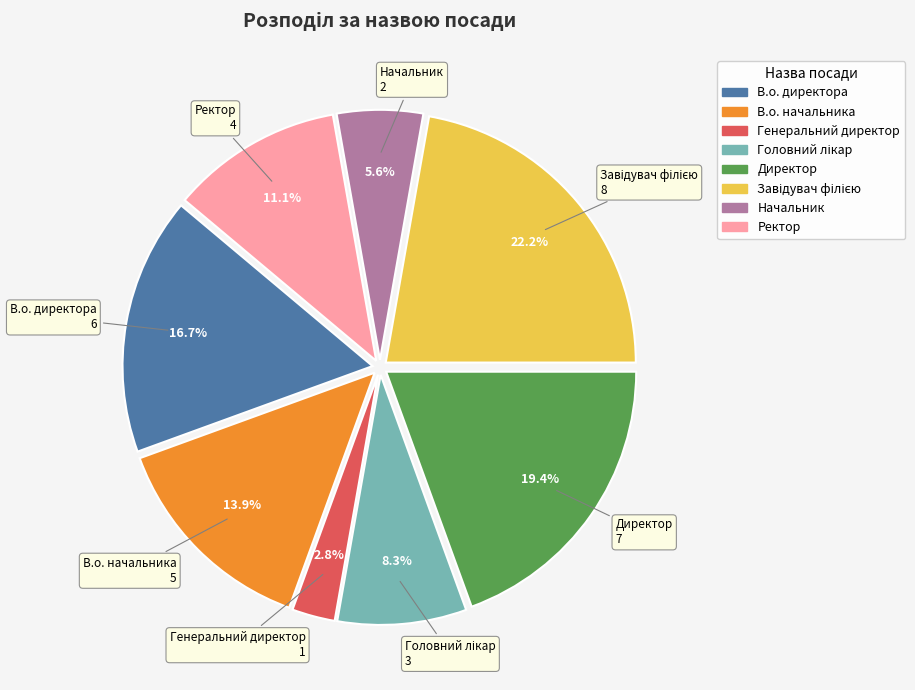

What is the smallest slice in the pie chart?

Генеральний директор